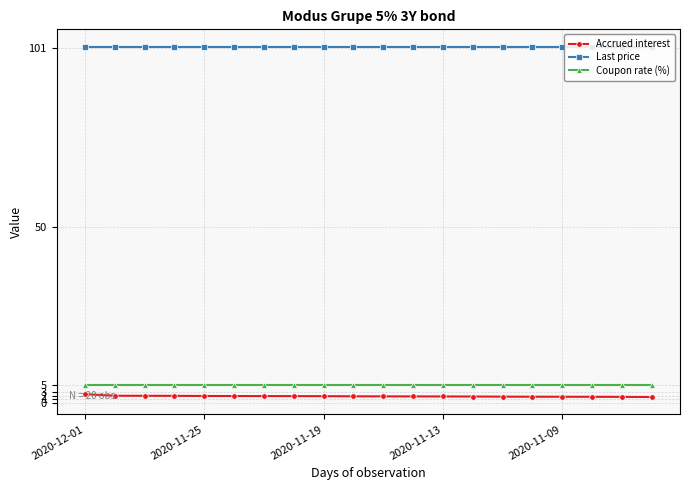

True or false: Last price and Coupon rate (%) intersect in this chart.

False